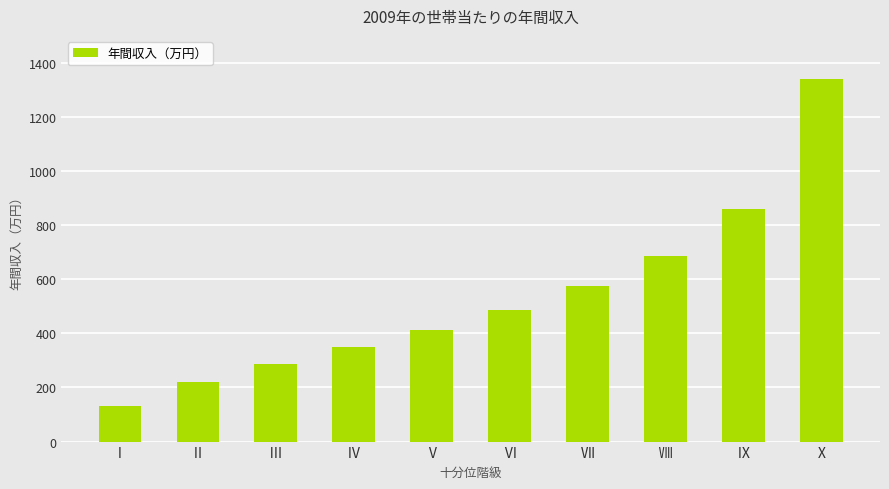

What position from the left is Ⅰ?

1